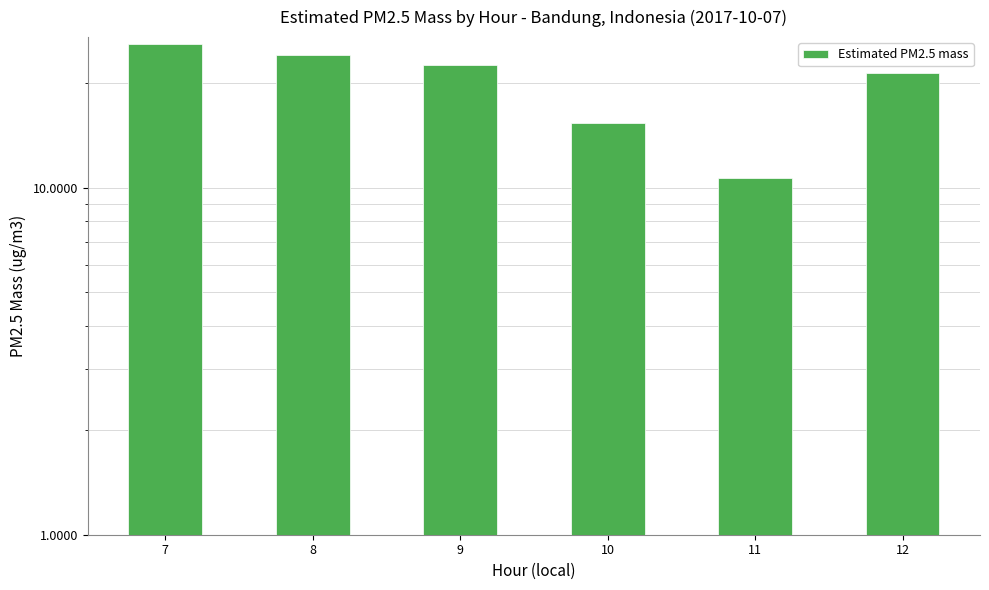

What is the value of the 6th bar from the left?

21.4